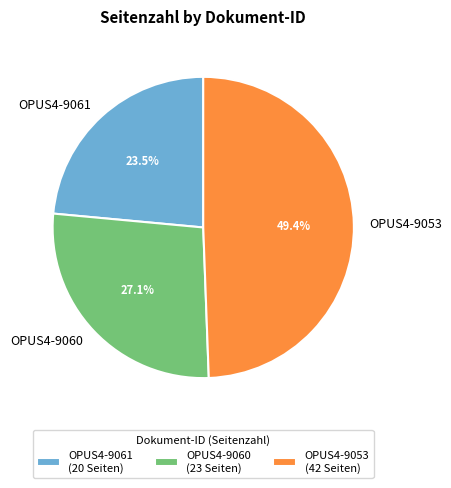

To the nearest percent, what is the difference between the OPUS4-9060 and OPUS4-9053 slice percentages?

22%